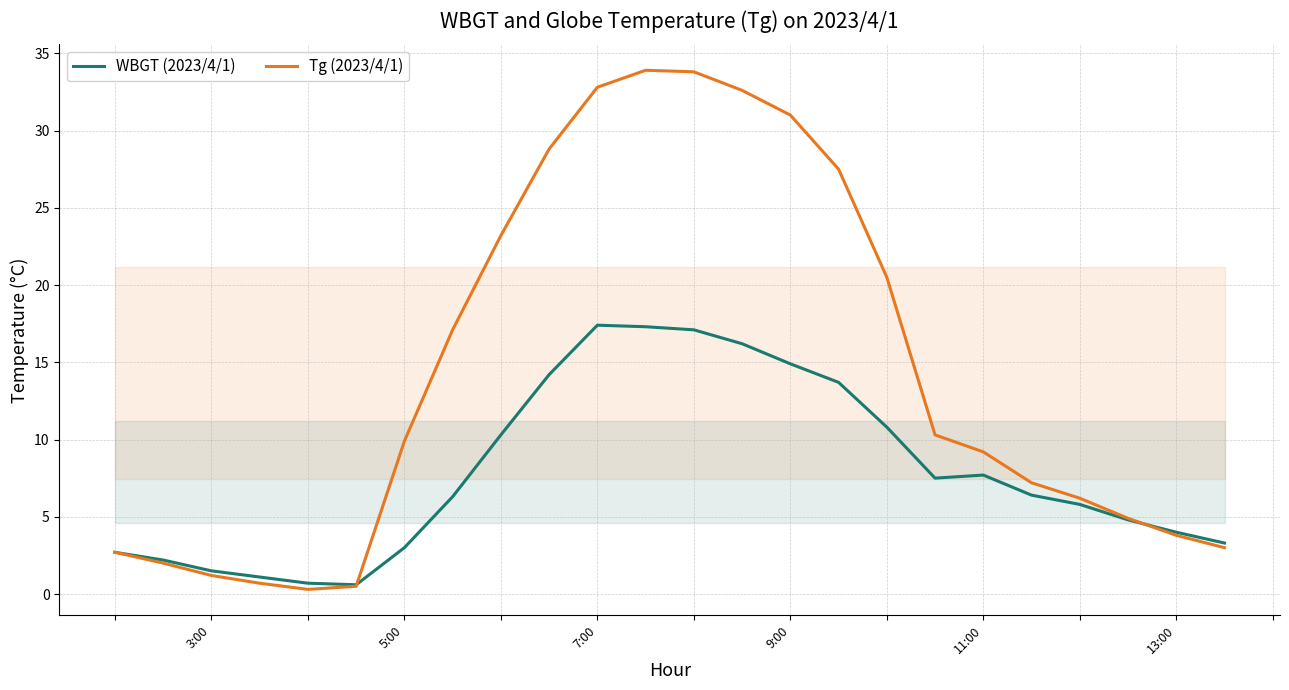

What is the difference between the highest and lowest values at 7:00?

15.4